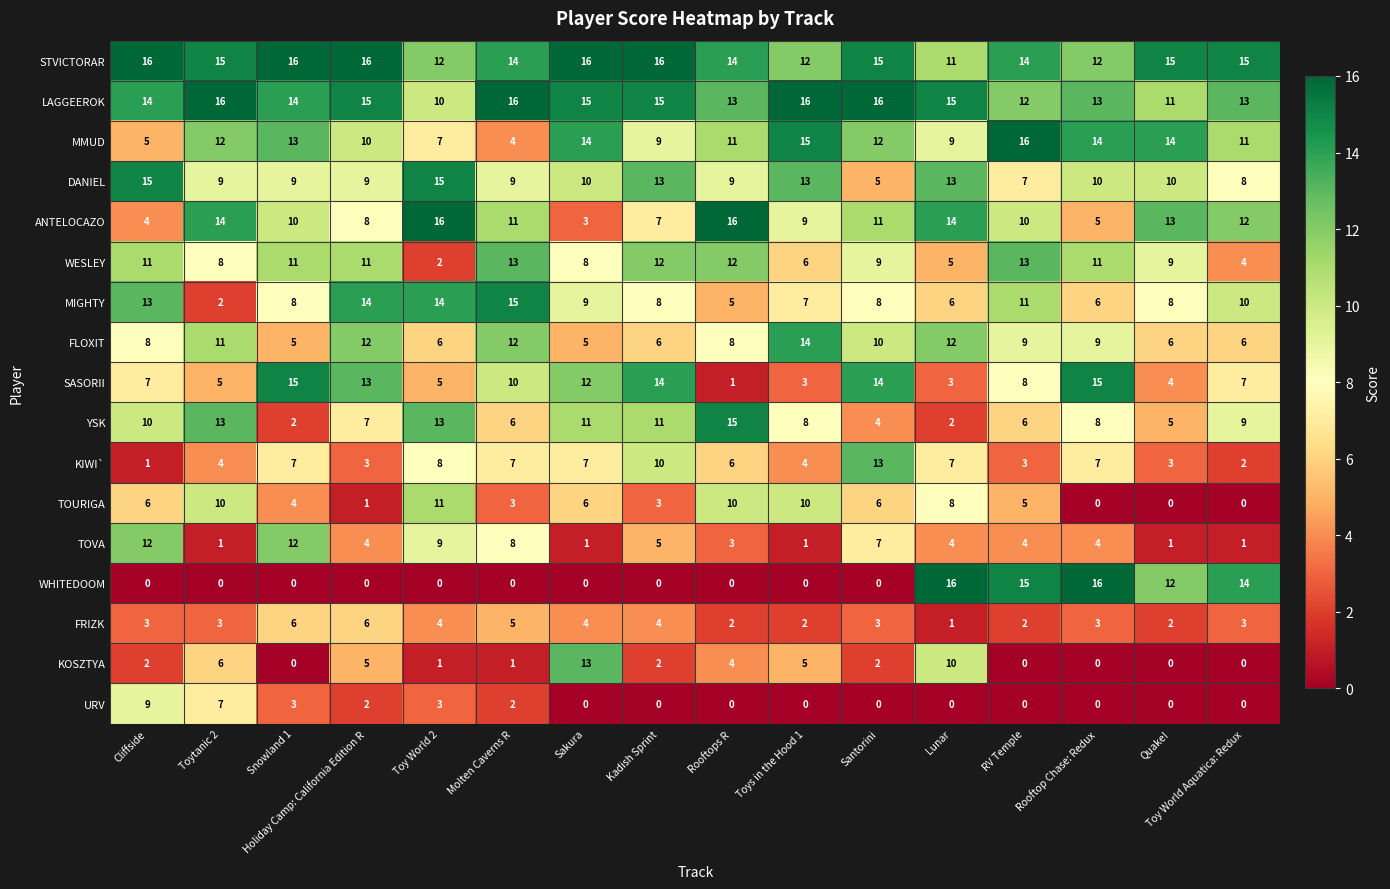

Which series has the largest total across all categories?

STVICTORAR